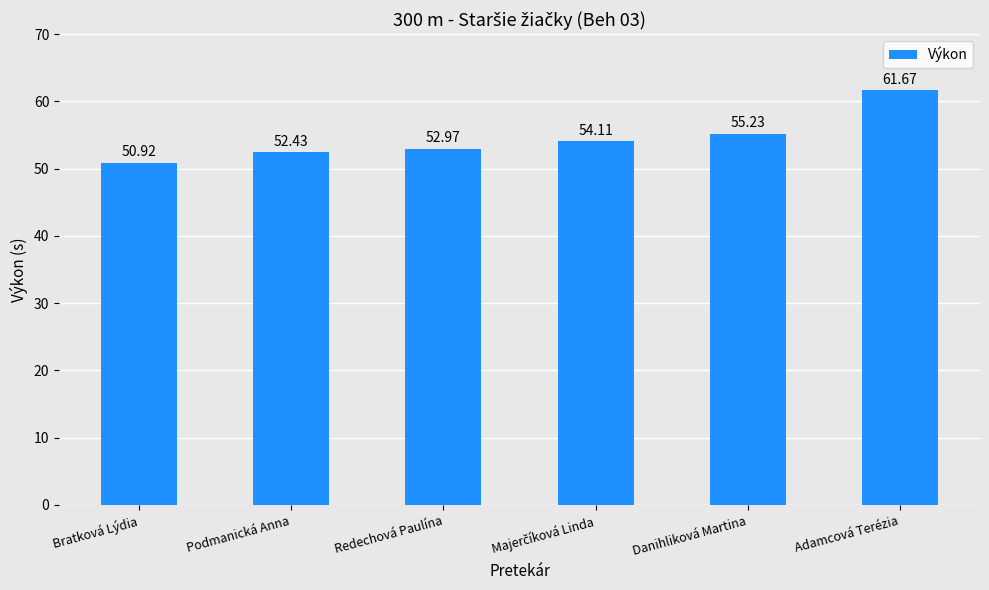

What is the sum of all values?

327.3